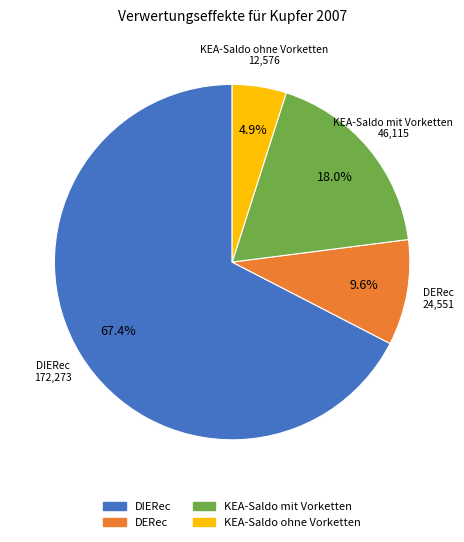

What is the ratio of the value at DERec to the value at DIERec?

0.1